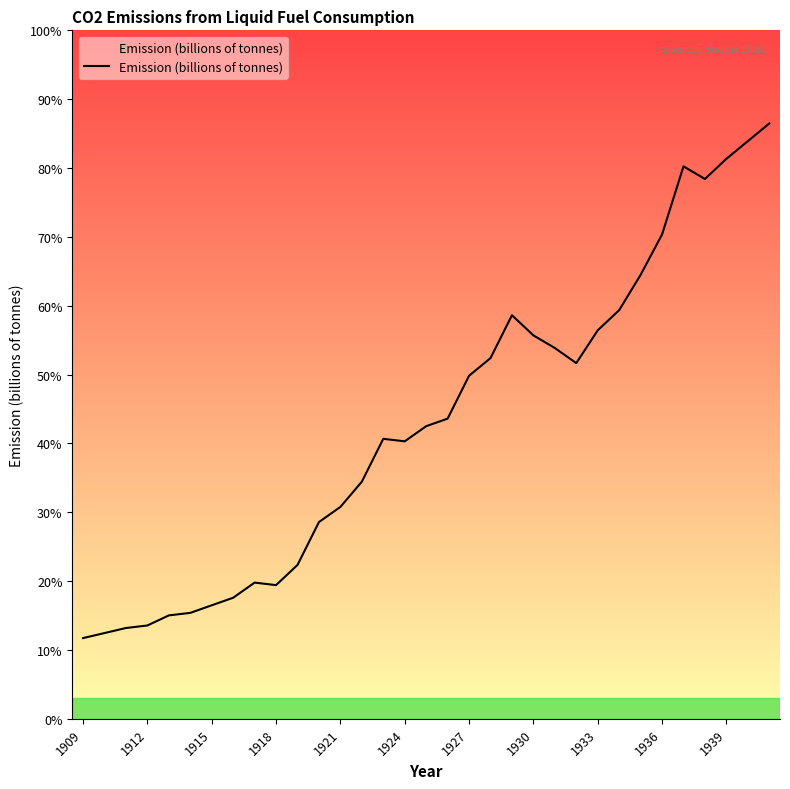

What is the minimum value shown in the chart?

0.1